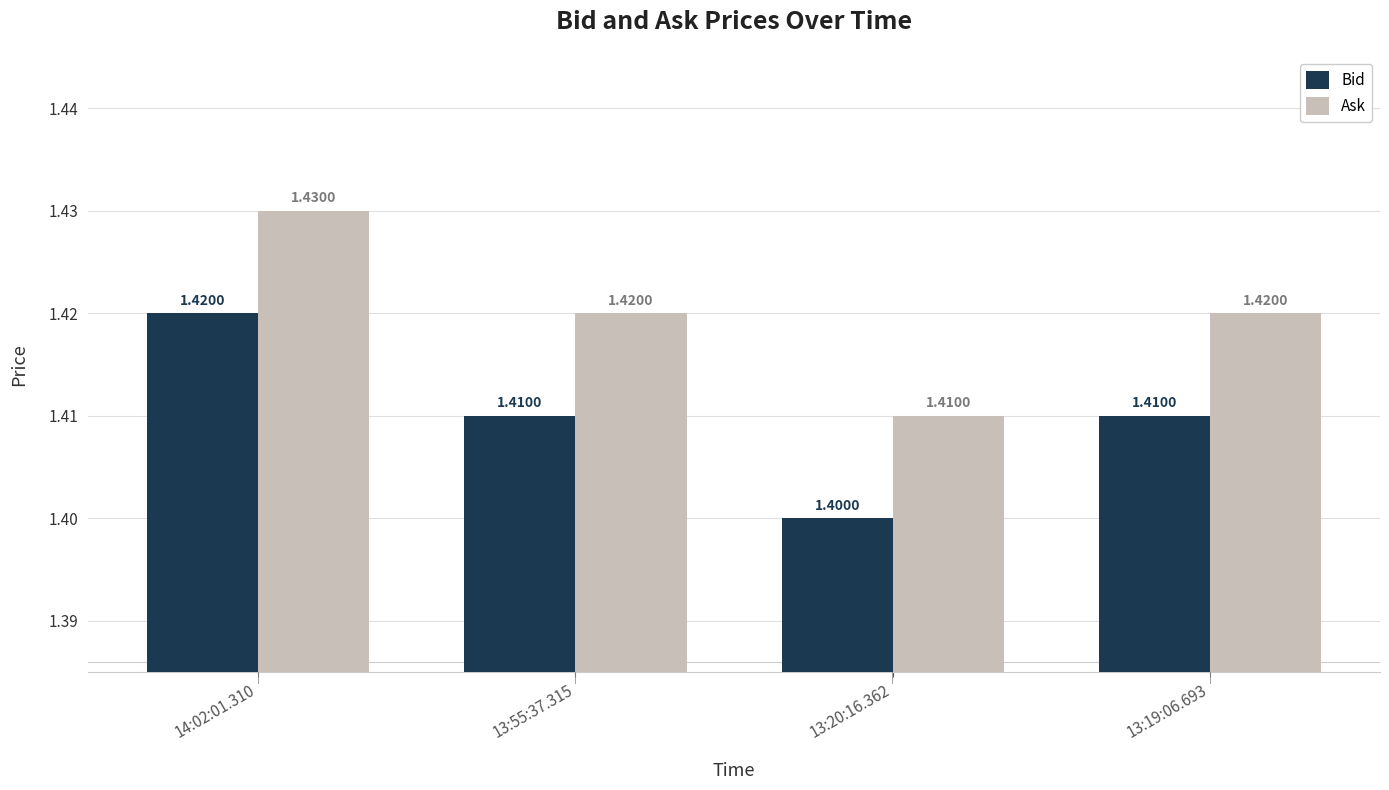

How many categories are shown in the chart?

4